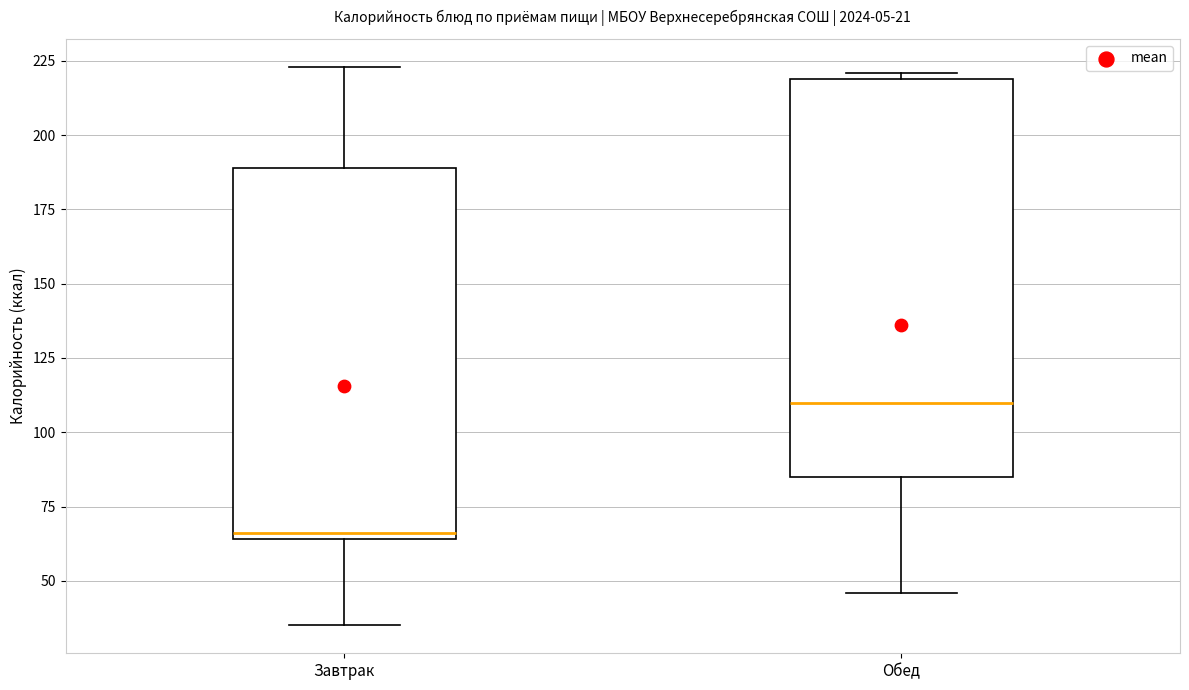

Comparing the boxes themselves (not the whiskers), which one is the tallest?

Обед